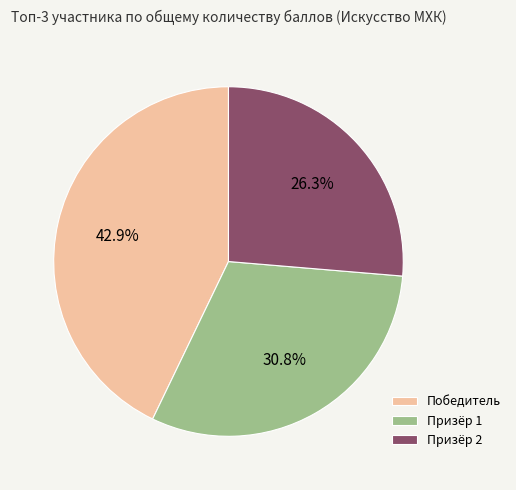

What percentage is the Призёр 2 slice, to the nearest percent?

26%